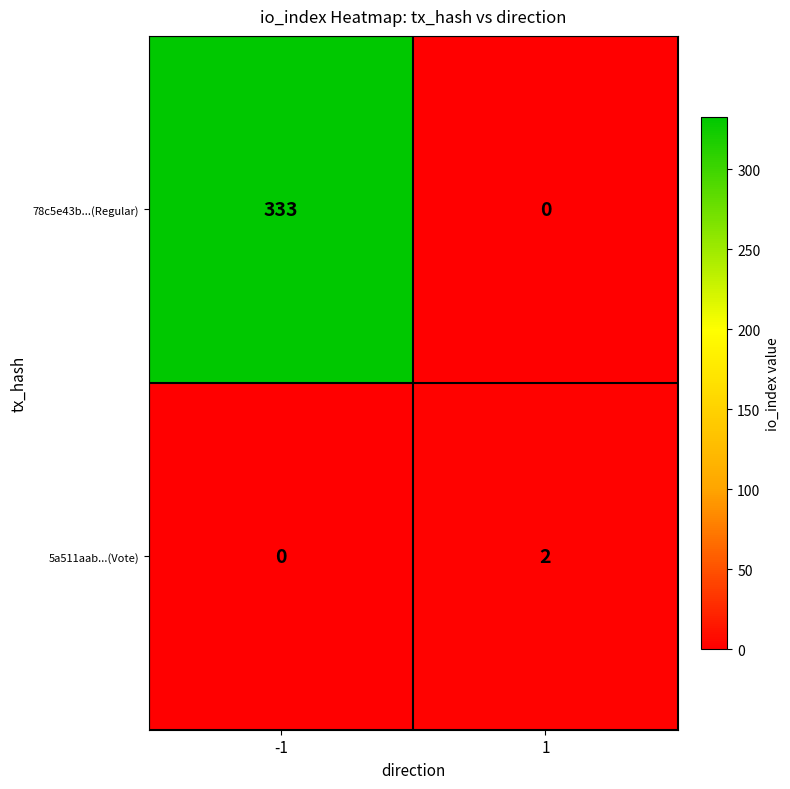

What is the maximum value shown in the chart?

333